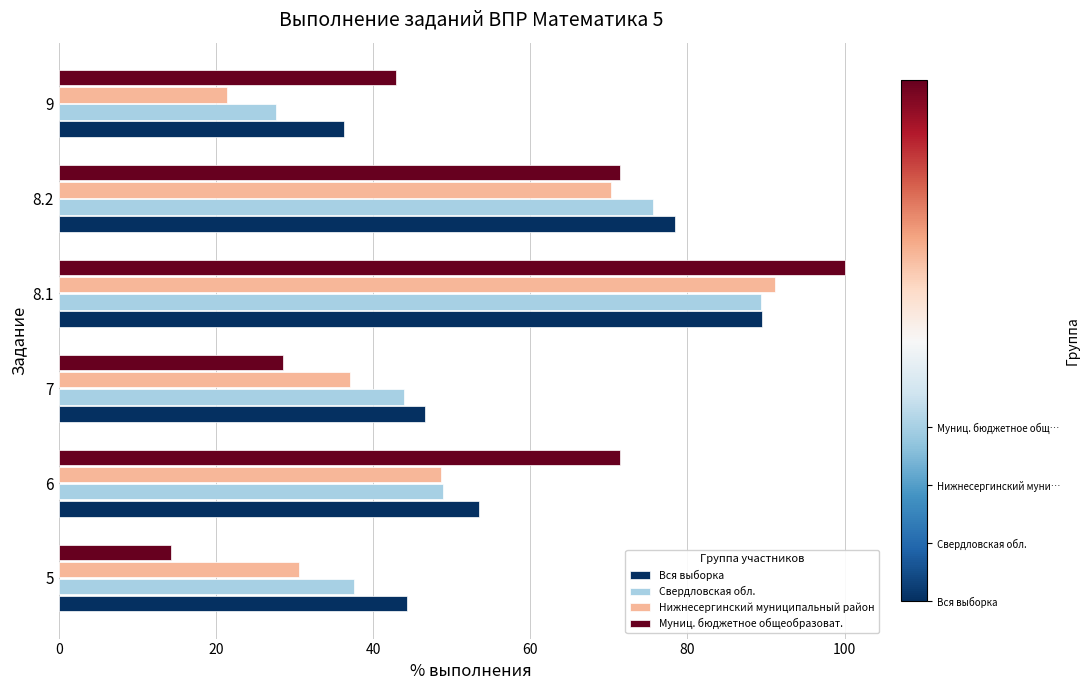

True or false: Свердловская обл. has a value of 14.5 at 7.

False